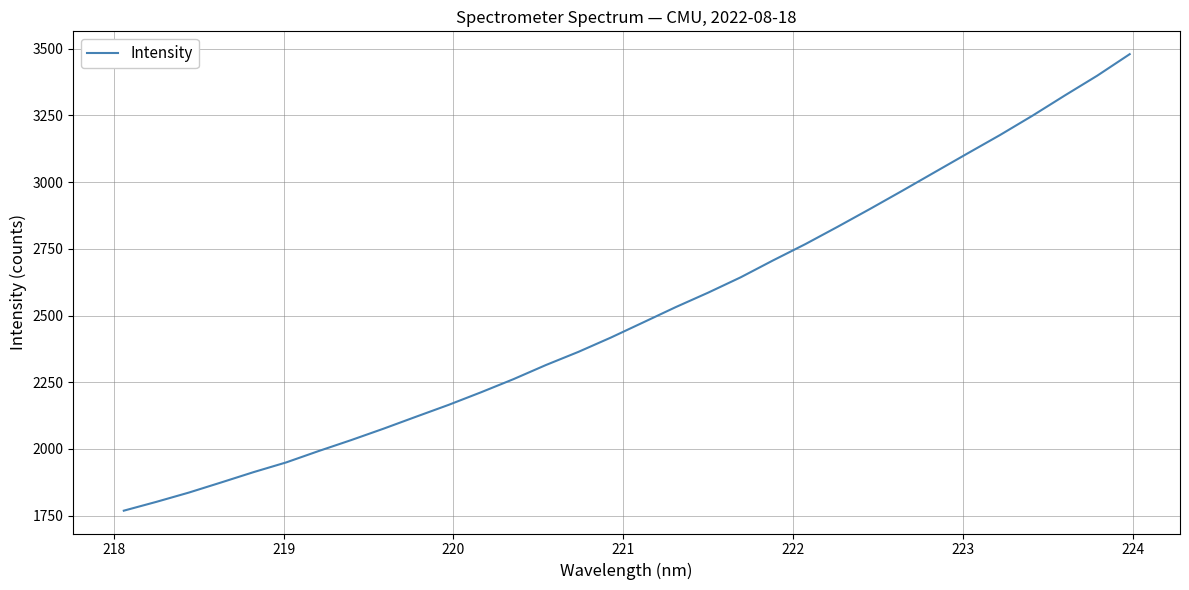

What is the difference between the maximum and minimum values?

1710.8